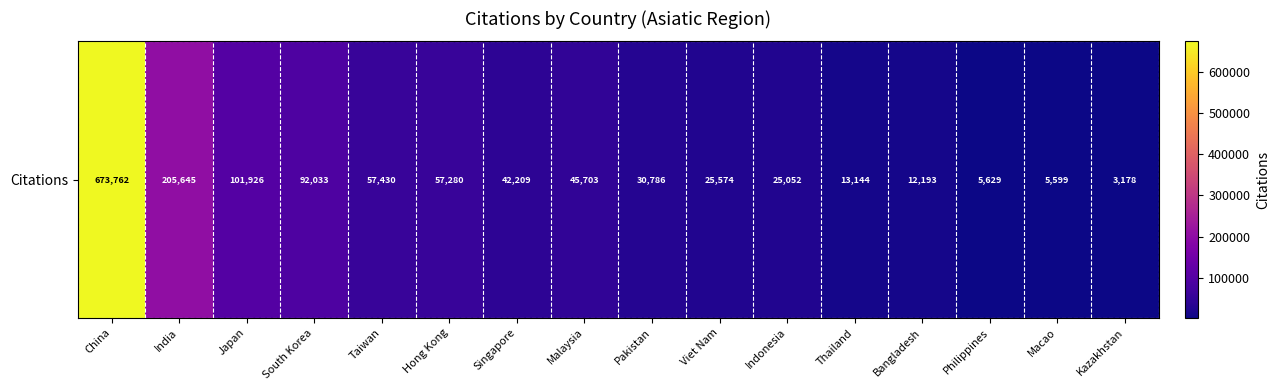

What is the difference between the values at Thailand and Viet Nam?

12430